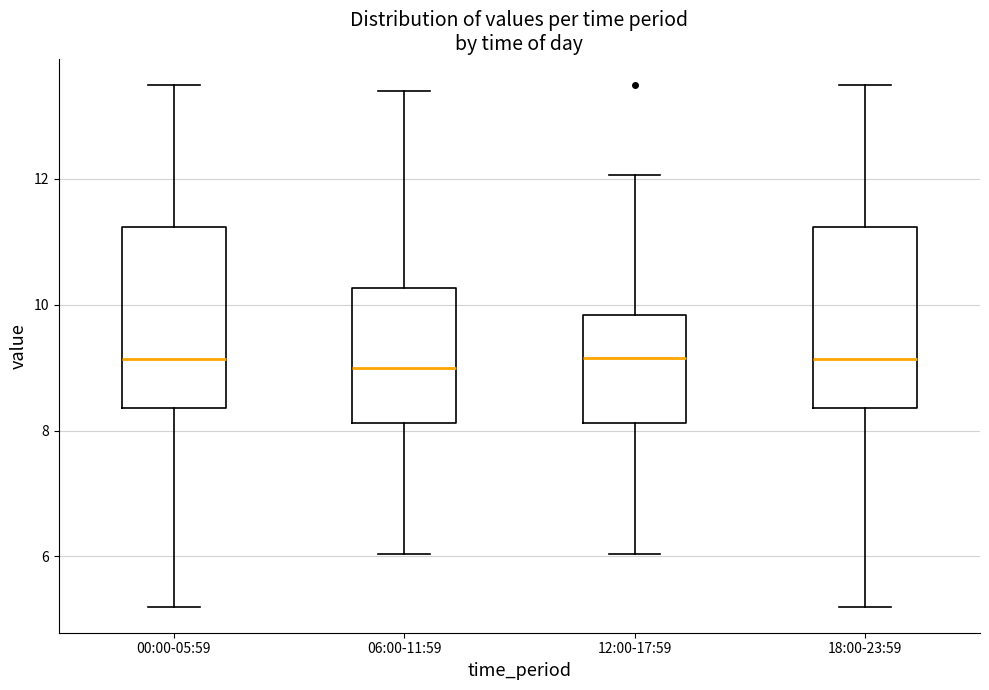

Where does the median line of the box for 12:00-17:59 sit on the y-axis? The values are not printed on the chart, so give them approximately, as read against the axis.

9.2